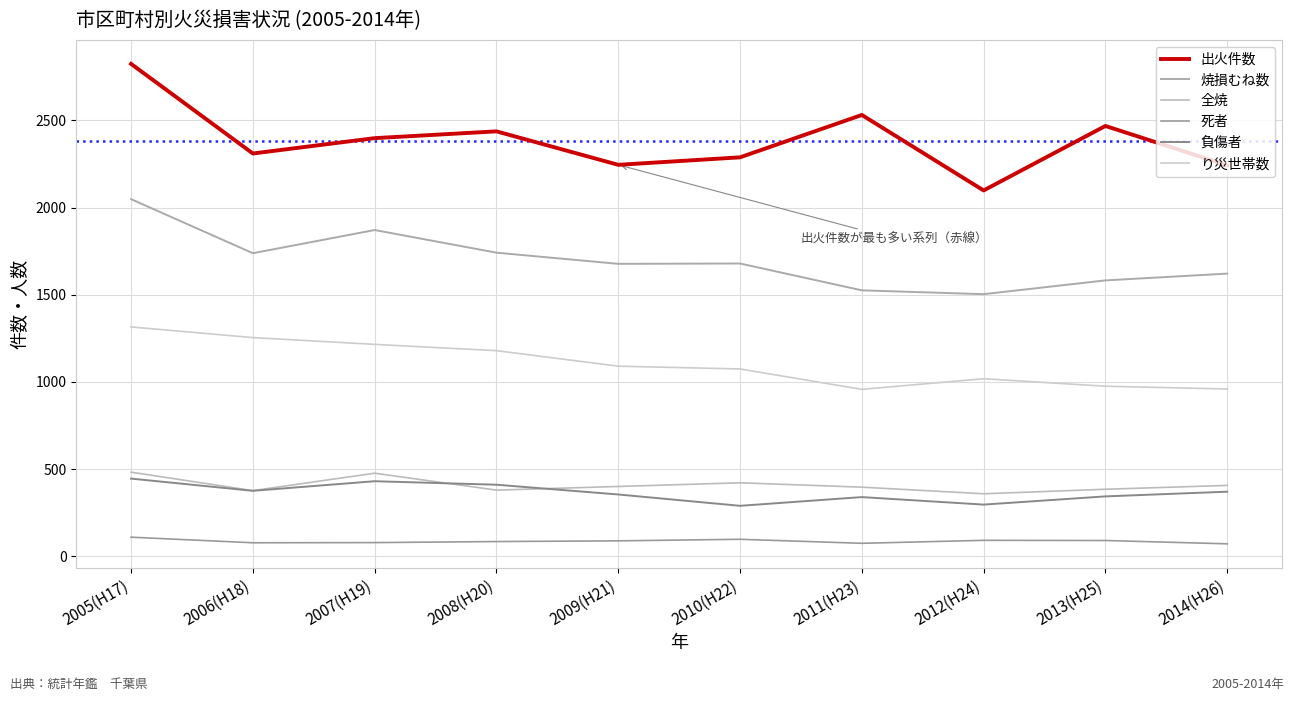

What are all the series names shown in the legend?

出火件数, 焼損むね数, 全焼, 死者, 負傷者, り災世帯数